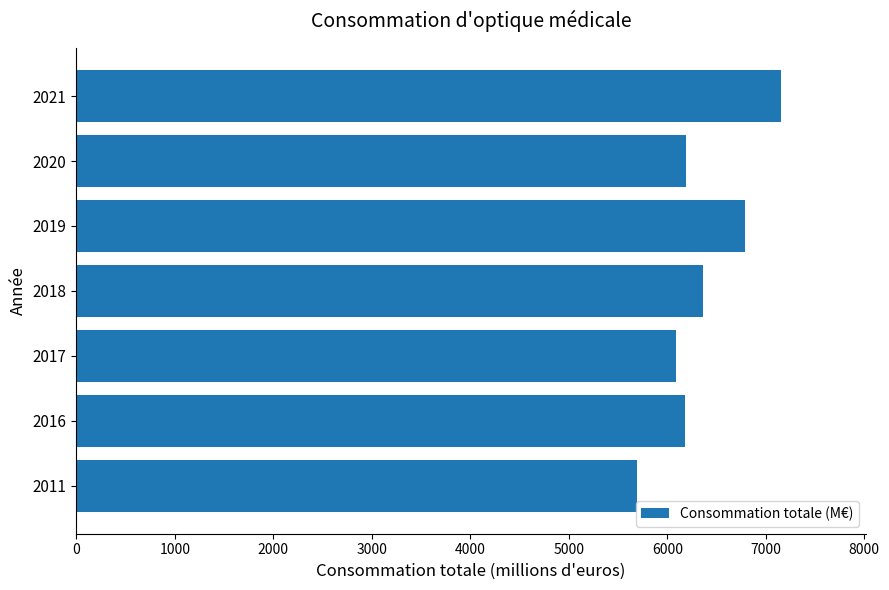

What is the average value?

6352